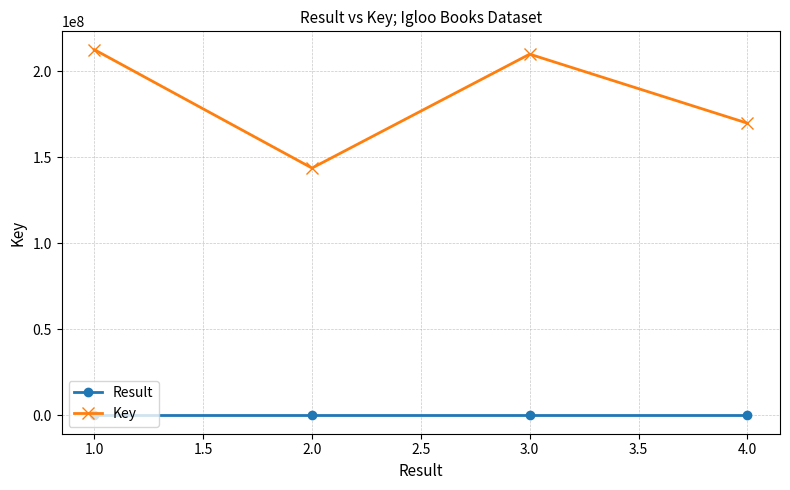

What is the total value across all series at 2.0?

143795642